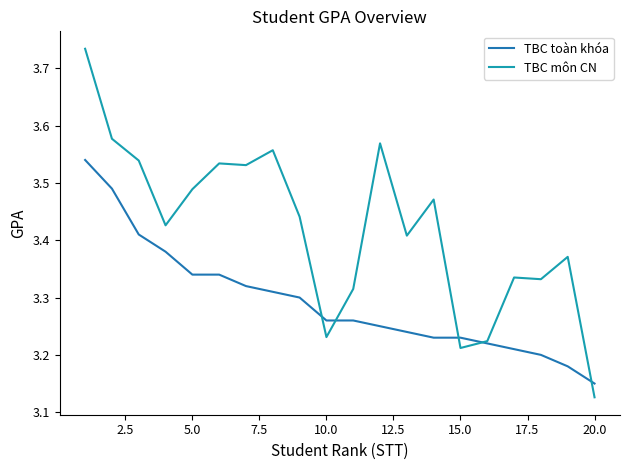

List the series in order of their peak value, highest first.

TBC môn CN, TBC toàn khóa